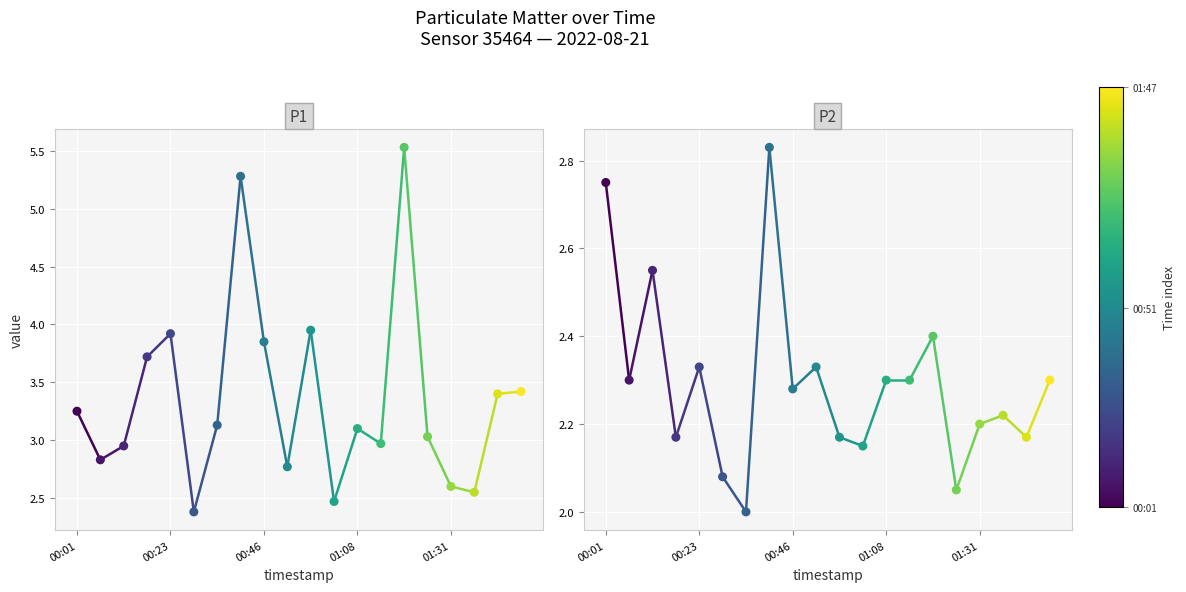

What are all the series names shown in the legend?

P1, P2